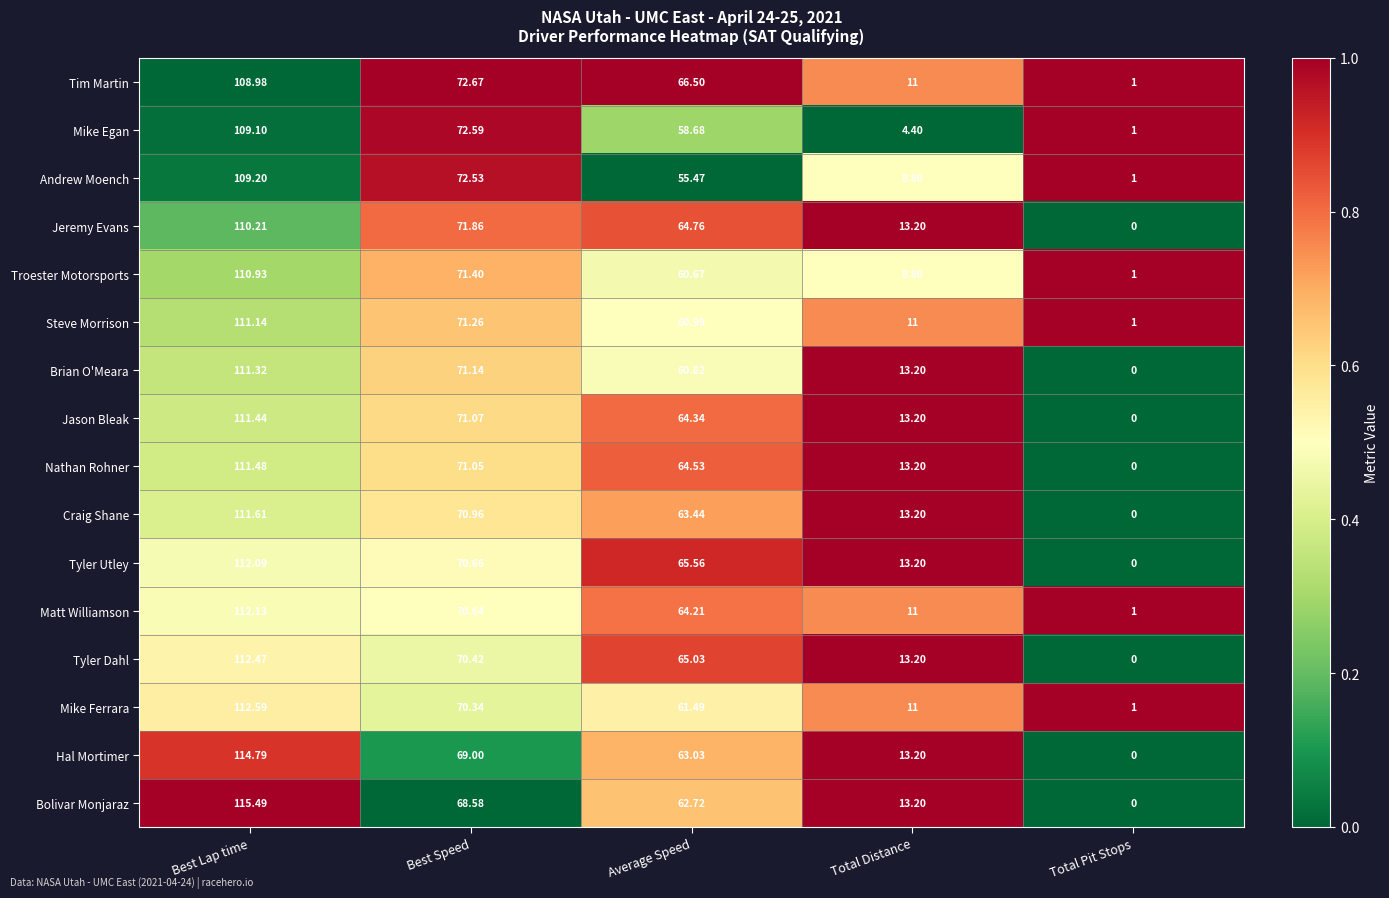

At which label is Matt Williamson closest to 56?

Average Speed